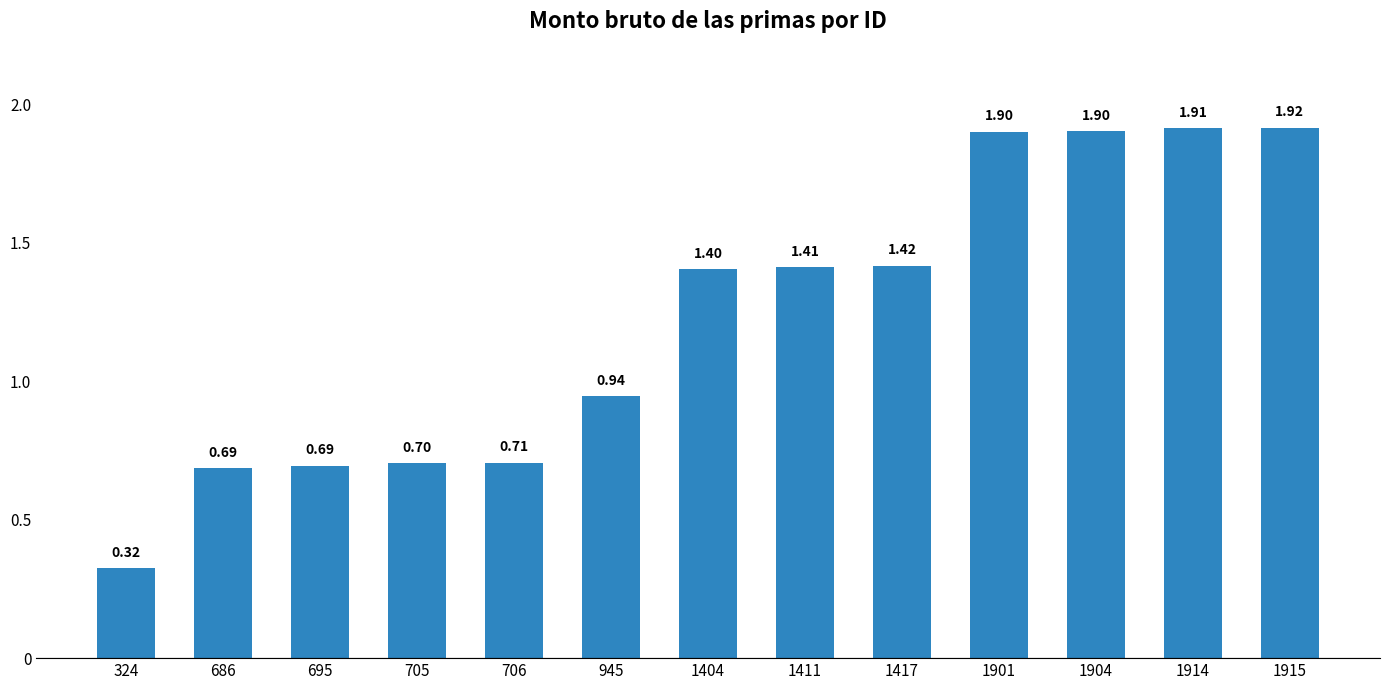

What is the change in value from 705 to 945?

+0.2